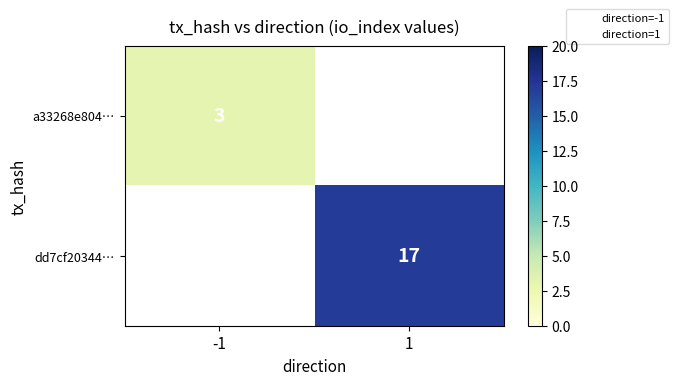

At -1, list the series in order from smallest to largest.

a33268e804…, dd7cf20344…